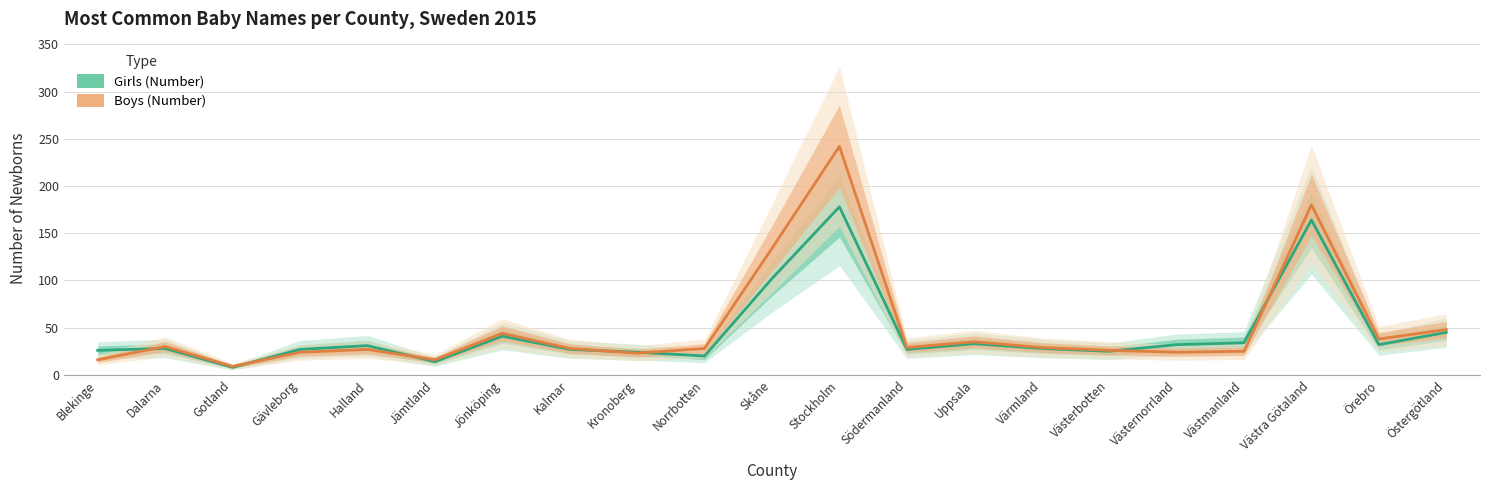

Between which two adjacent categories do Boys (Number) and Girls (Number) first intersect?

Blekinge and Dalarna